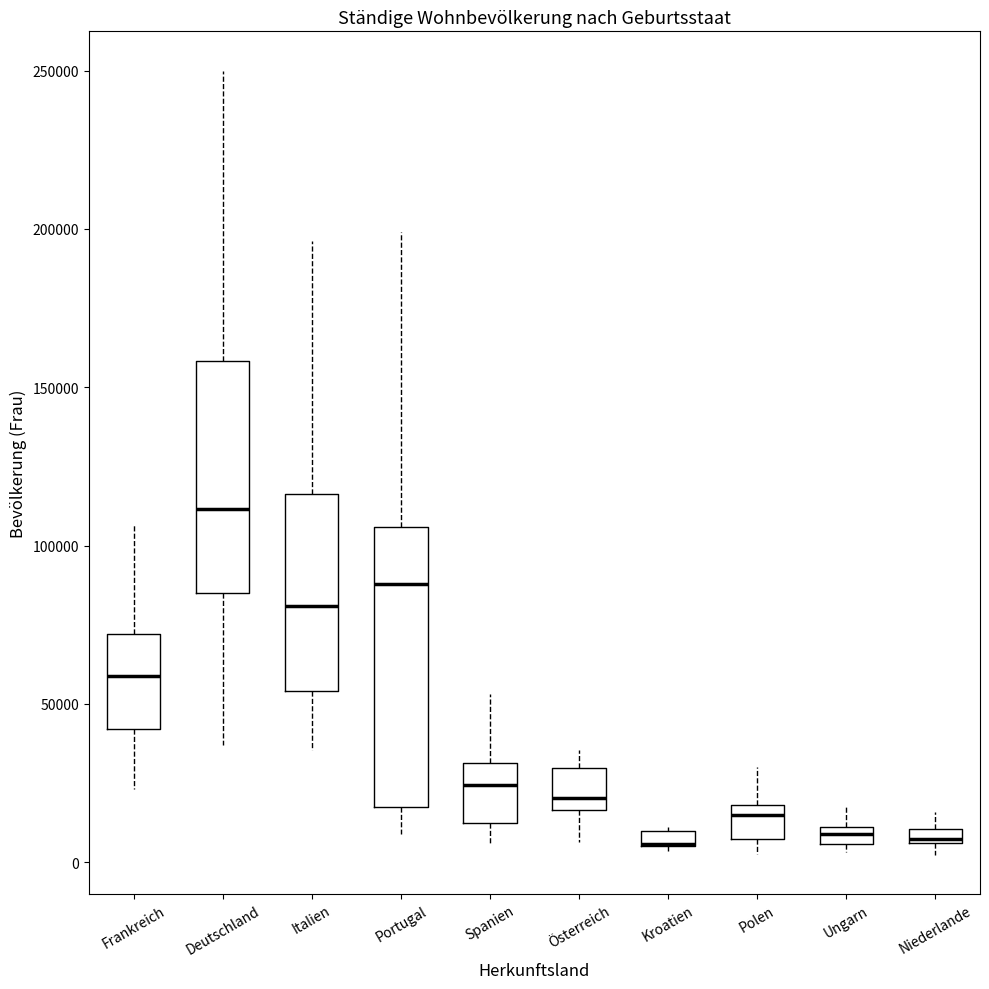

Where does the upper whisker of the box for Spanien end on the y-axis? The values are not printed on the chart, so give them approximately, as read against the axis.

55000